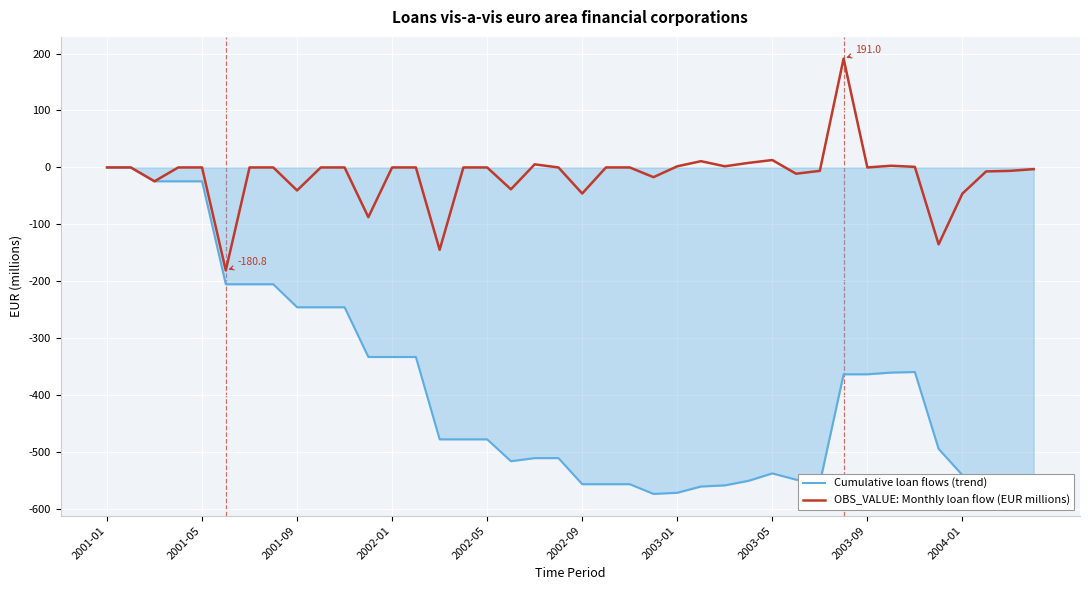

Which series has the largest total across all categories?

OBS_VALUE: Monthly loan flow (EUR millions)